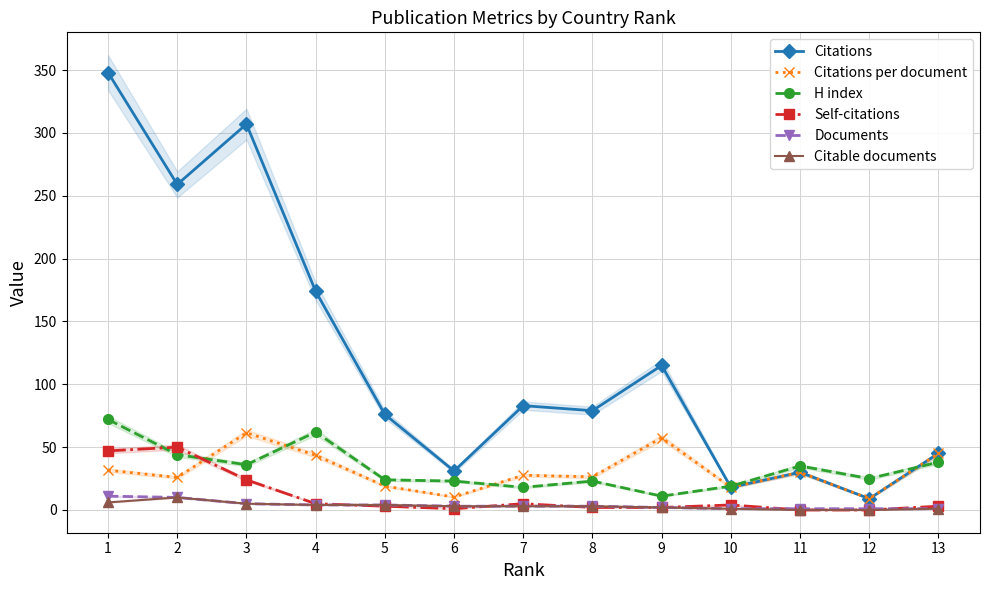

What is the highest value of the Self-citations series?

50.0